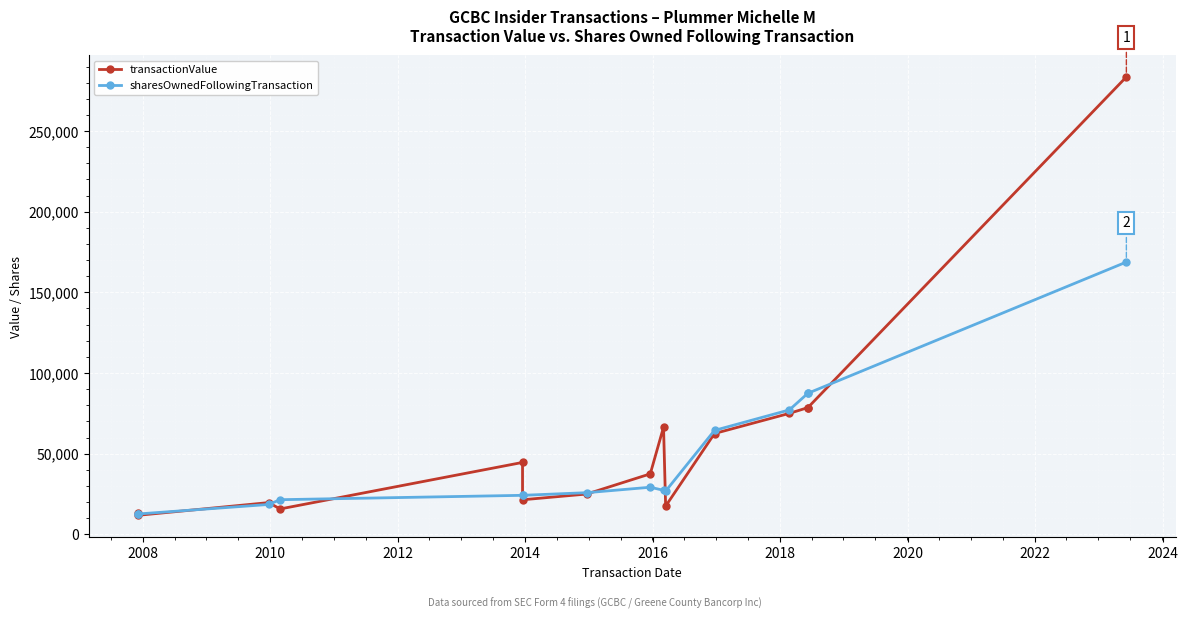

Does the chart display data point markers on the line(s)?

Yes